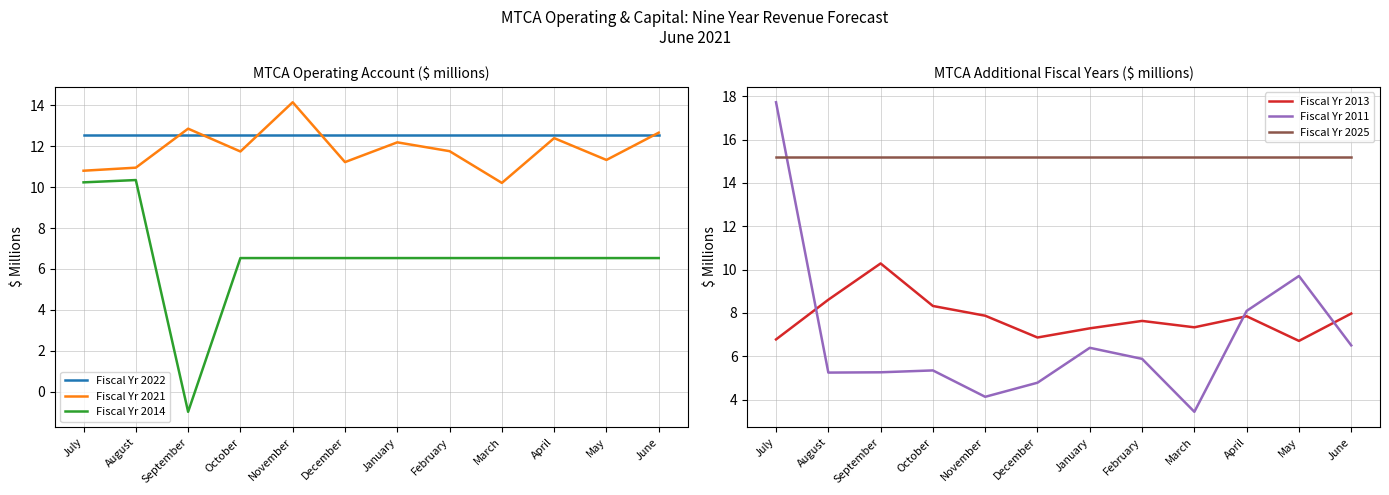

What is the sum of the Fiscal Yr 2011 values at December and January?

11.2